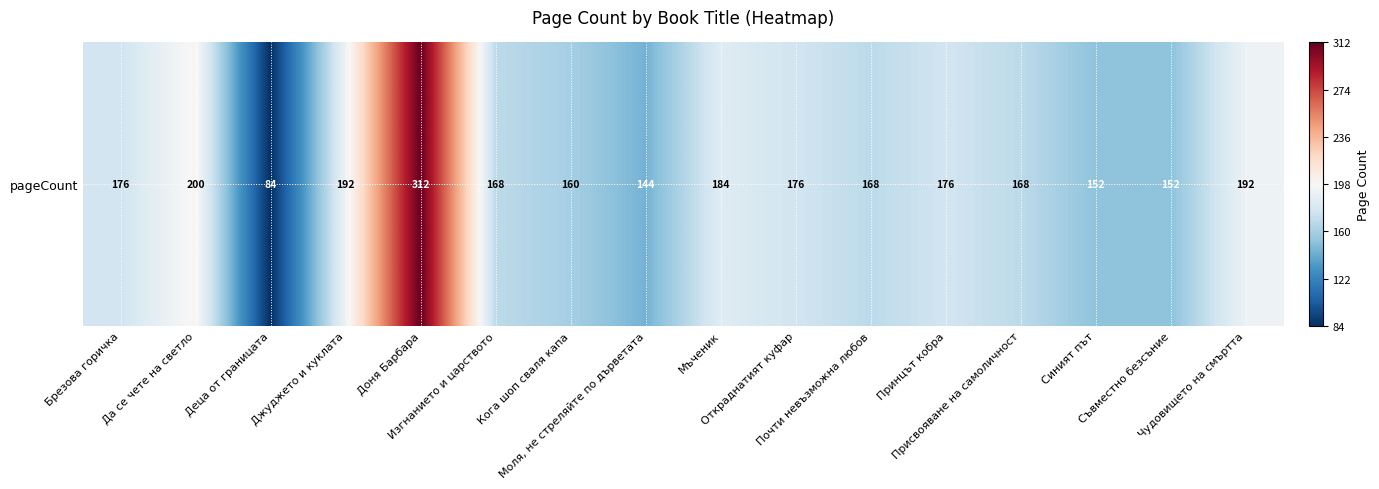

True or false: the data shows 476 at Доня Барбара.

False